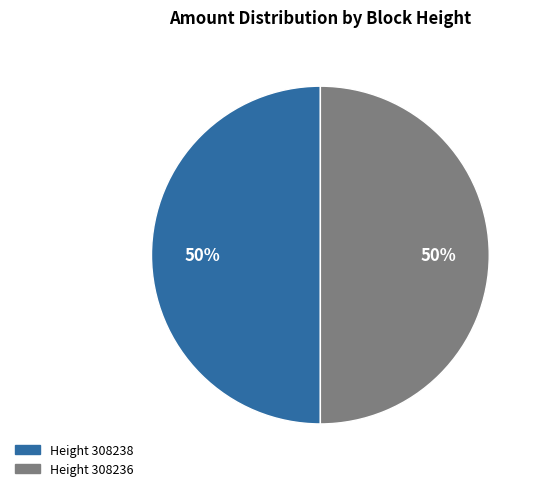

To the nearest percent, what is the average slice percentage?

50%